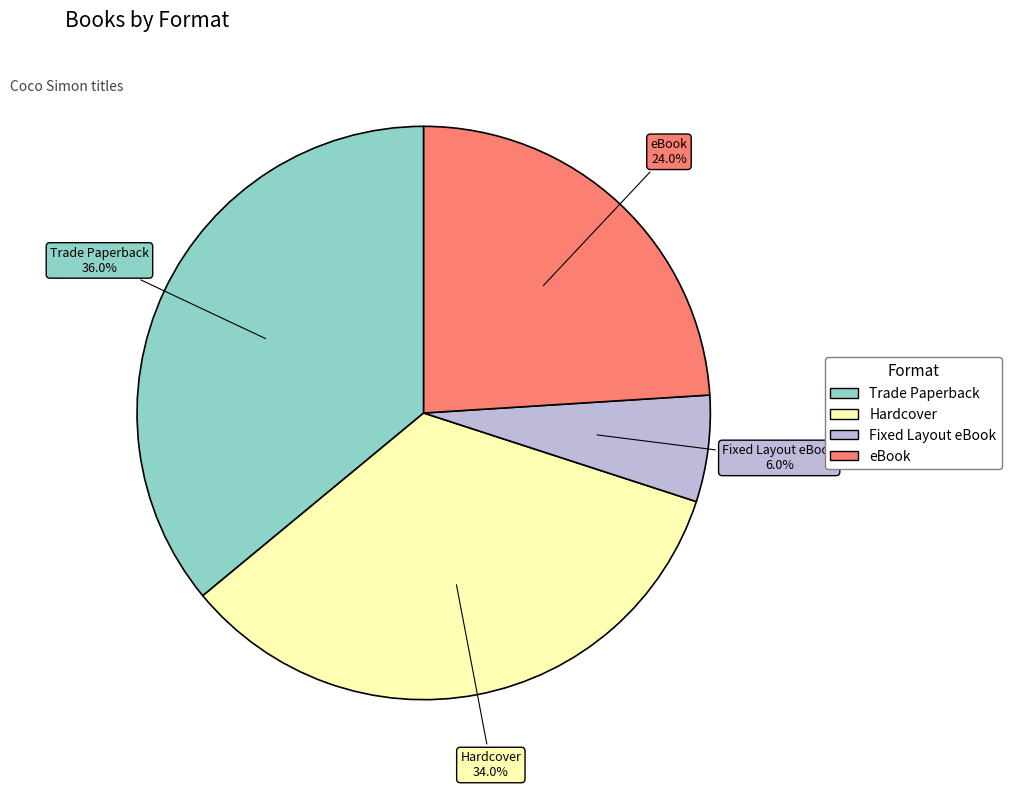

Is there any slice that represents more than half of the pie?

No